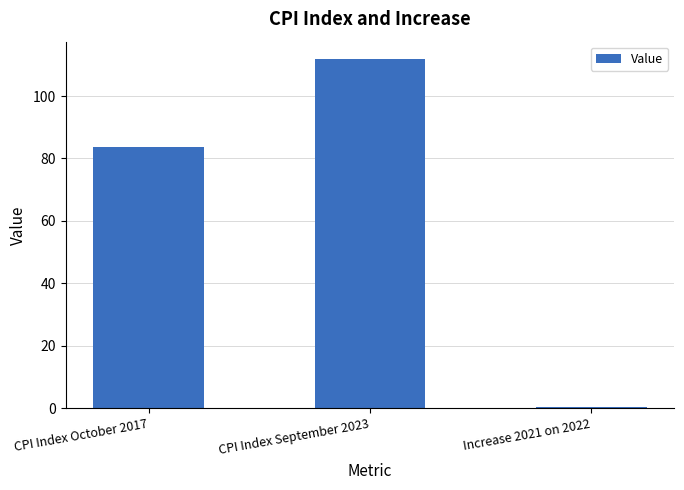

What is the greatest value displayed?

111.8